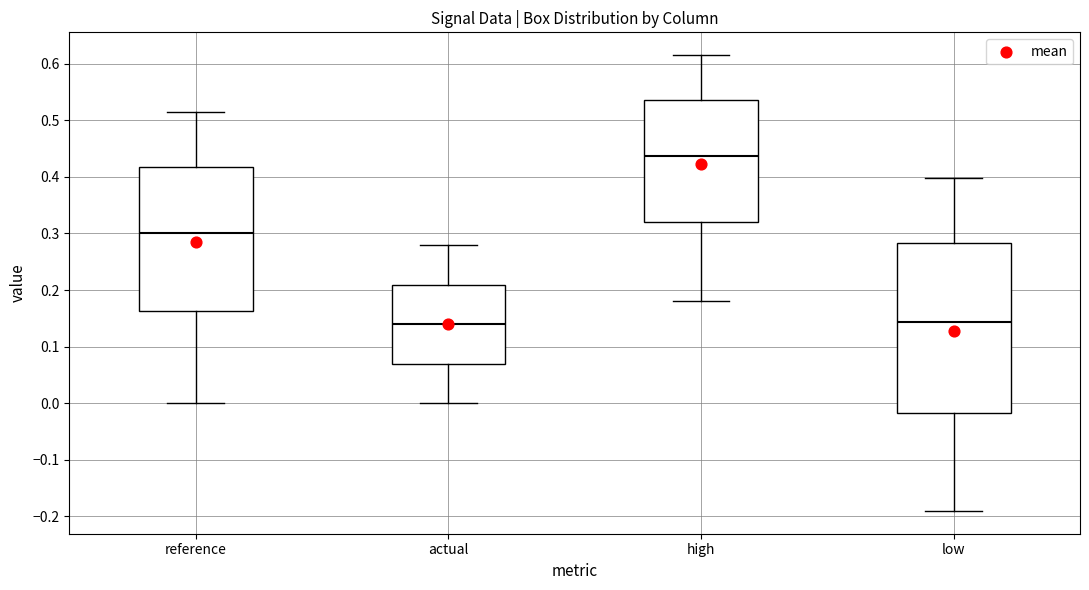

Comparing the boxes themselves (not the whiskers), which one is the tallest?

low